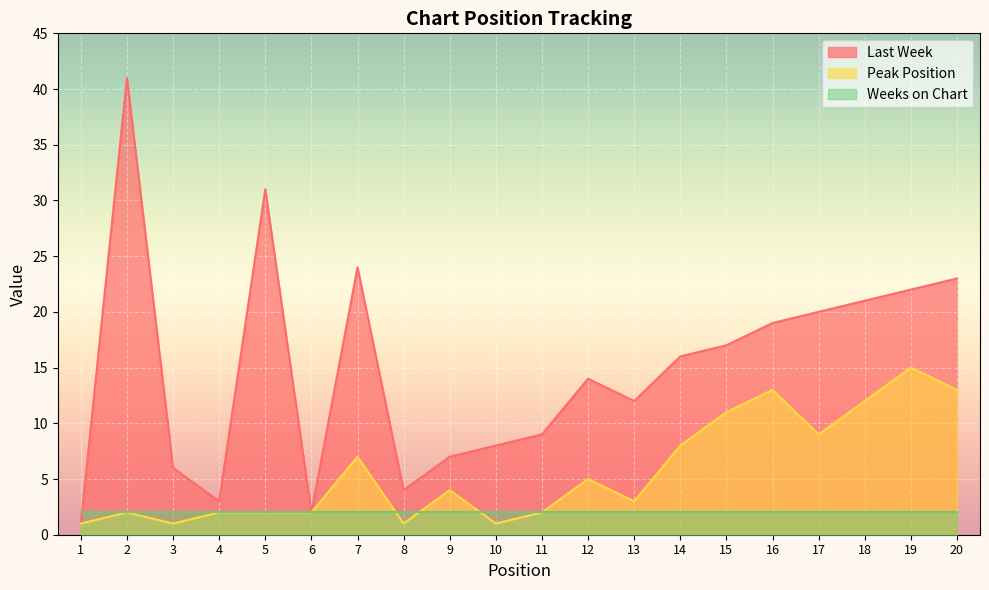

Which series has the widest spread of values?

Last Week